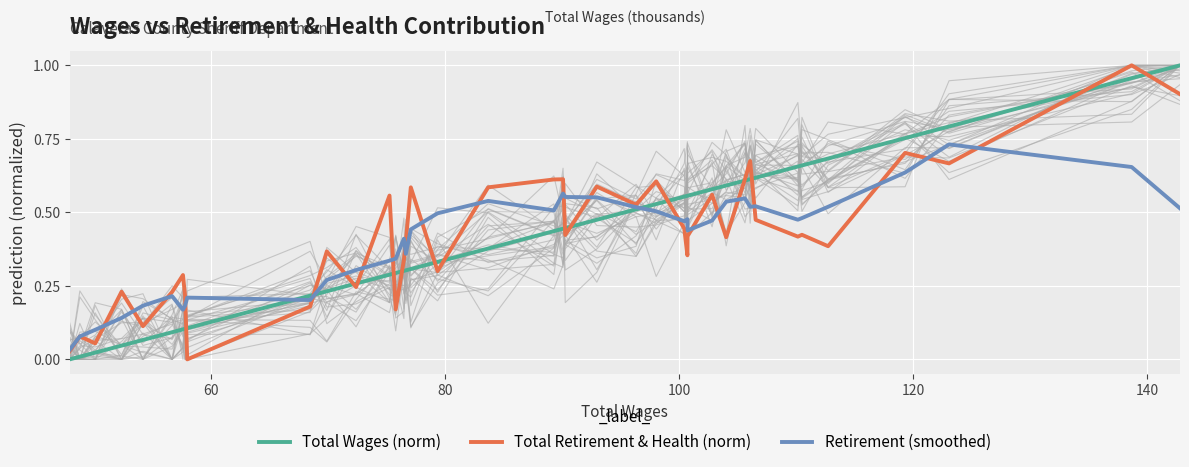

Reading left to right, what are all the values shown in this chart?

Total Wages (norm): 0.0	0.0	0.0	0.0	0.1	0.1	0.1	0.1	0.1	0.2	0.2	0.3	0.3	0.3	0.3	0.3	0.3	0.3	0.4	0.4	0.4	0.4	0.5	0.5	0.5	0.6	0.6	0.6	0.6	0.6	0.6	0.6	0.6	0.7	0.7	0.7	0.8	0.8	1.0	1.0
Total Retirement & Health (norm): 0.0	0.1	0.1	0.2	0.1	0.2	0.3	0.2	0.0	0.2	0.4	0.2	0.6	0.2	0.3	0.4	0.6	0.3	0.6	0.6	0.6	0.4	0.6	0.5	0.6	0.4	0.4	0.4	0.6	0.4	0.6	0.7	0.5	0.4	0.4	0.4	0.7	0.7	1.0	0.9
Retirement (smoothed): 0.0	0.1	0.1	0.1	0.2	0.2	0.2	0.2	0.2	0.2	0.3	0.3	0.3	0.3	0.4	0.4	0.4	0.5	0.5	0.5	0.6	0.6	0.6	0.5	0.5	0.5	0.5	0.4	0.5	0.5	0.5	0.5	0.5	0.5	0.5	0.5	0.6	0.7	0.7	0.5